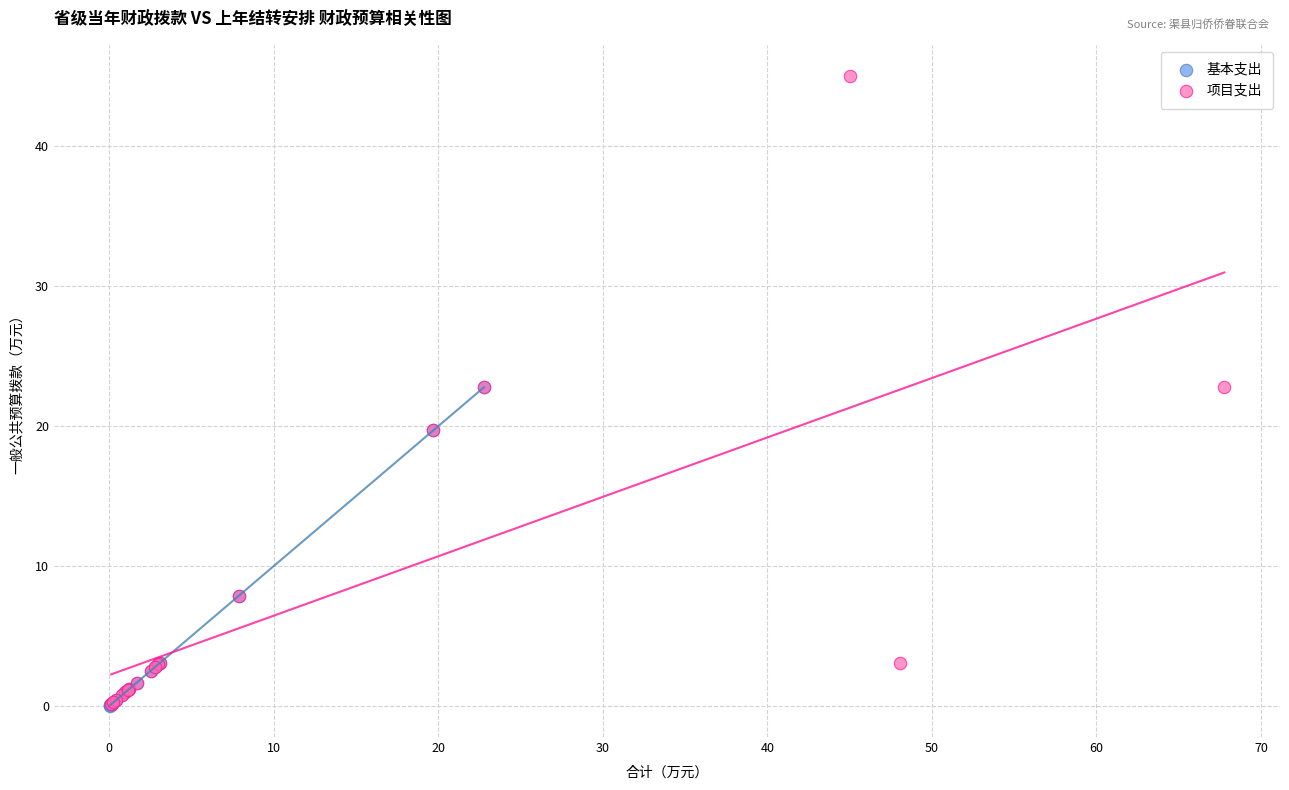

Which series contains the highest Y value?

项目支出